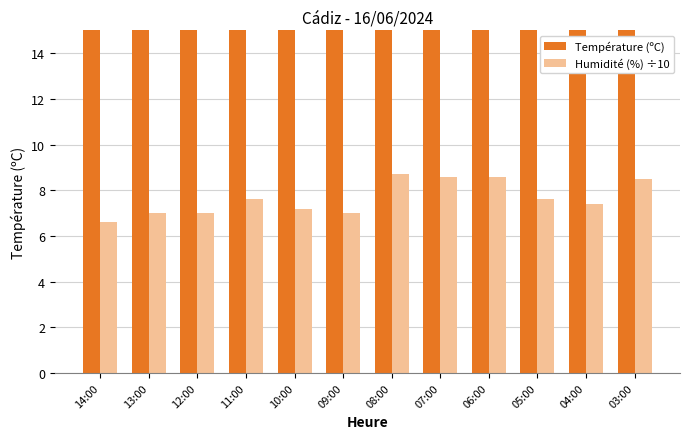

At which category does the chart reach its peak across all series?

14:00